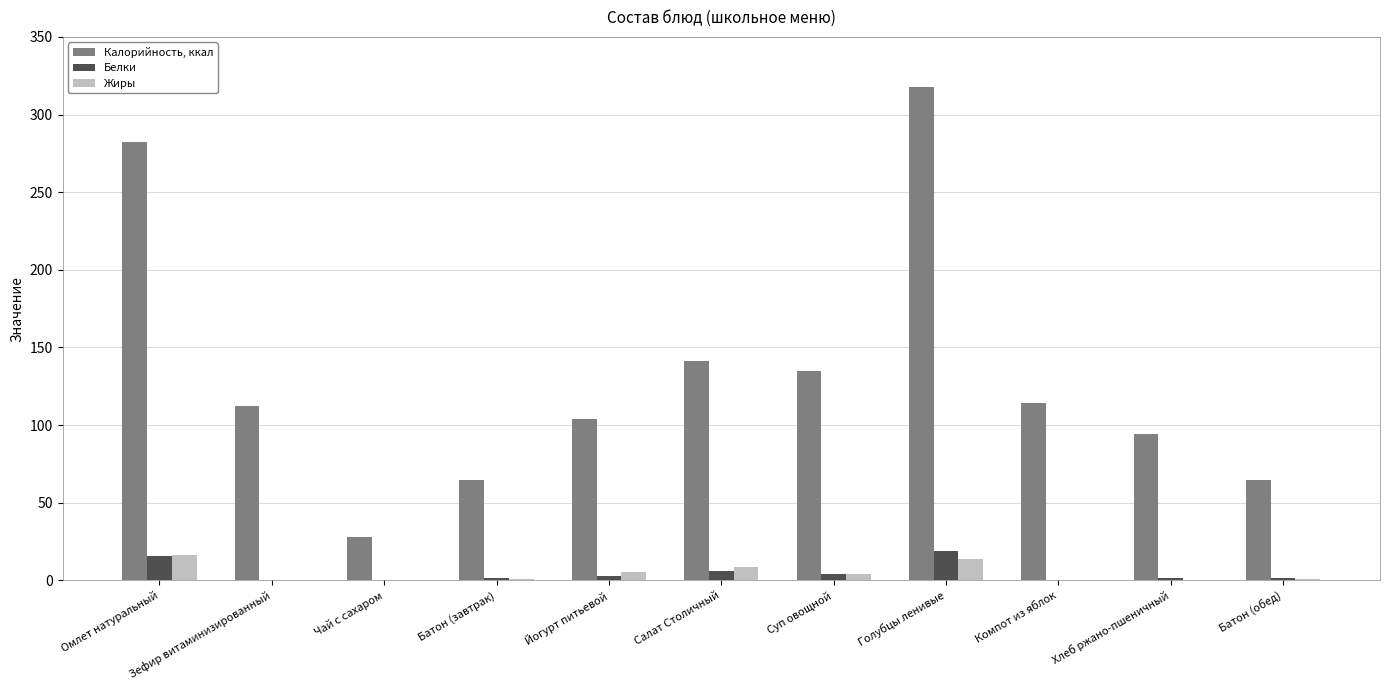

Between Йогурт питьевой and Батон (обед), which series saw the biggest shift?

Калорийность, ккал